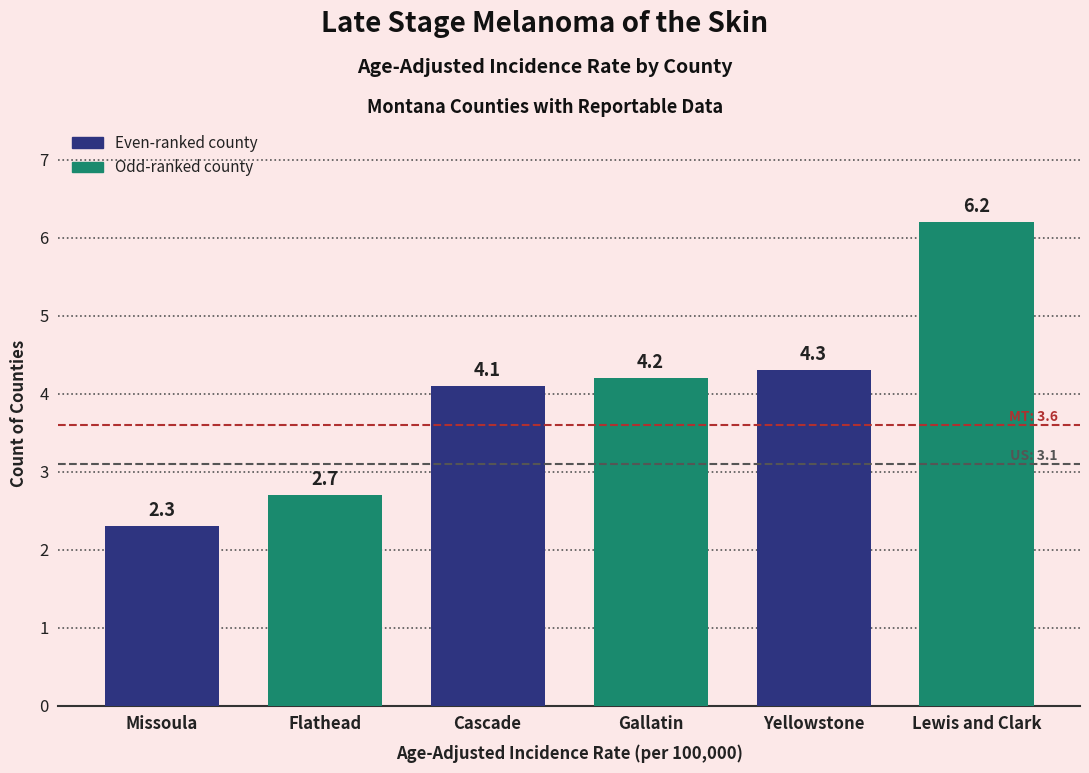

Reading left to right, extract all data points from this chart.

Missoula=2.3	Flathead=2.7	Cascade=4.1	Gallatin=4.2	Yellowstone=4.3	Lewis and Clark=6.2